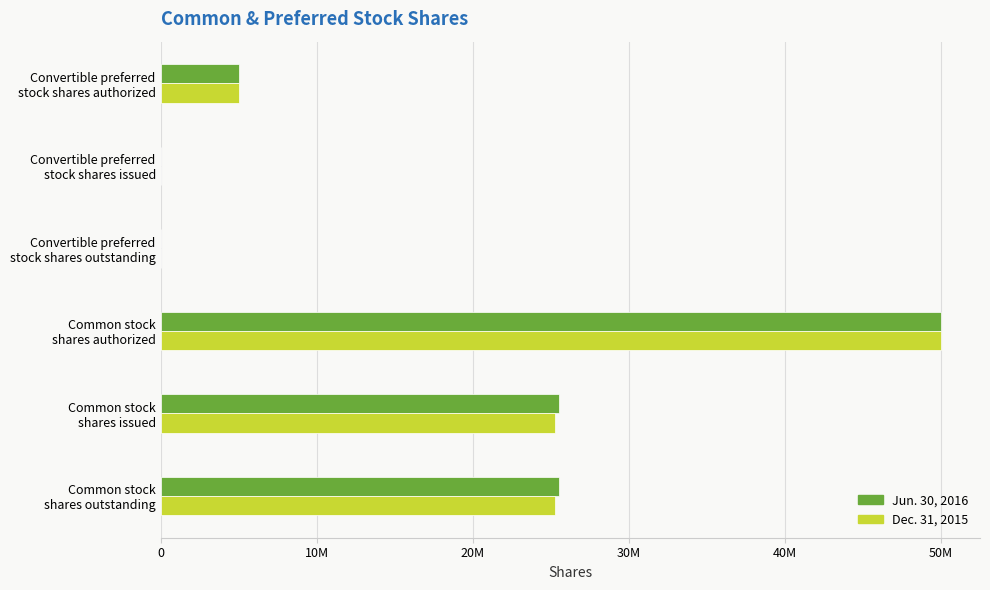

Which category has the highest value across all series?

Common stock
shares authorized